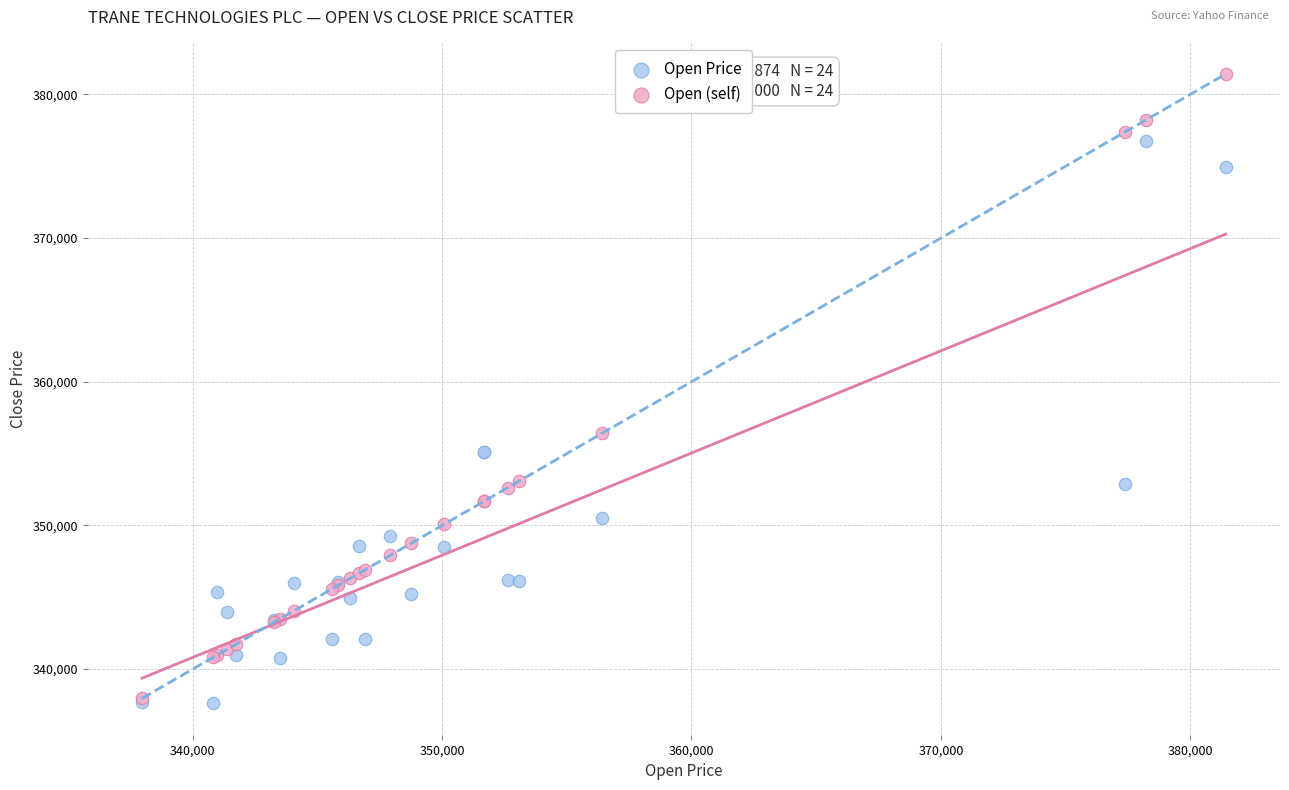

Which series contains the highest Y value?

Open (self)